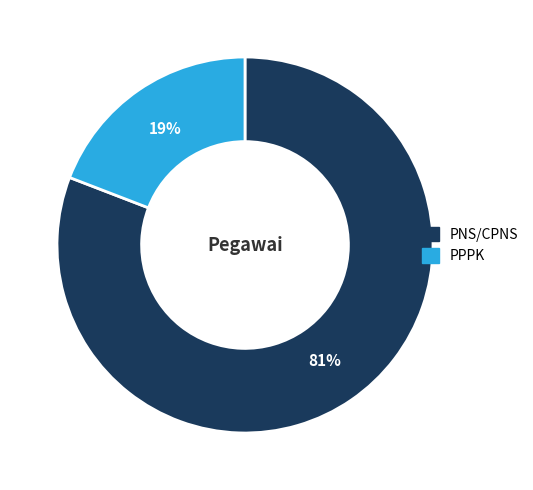

Is it true that PNS/CPNS is 92% of the pie?

False